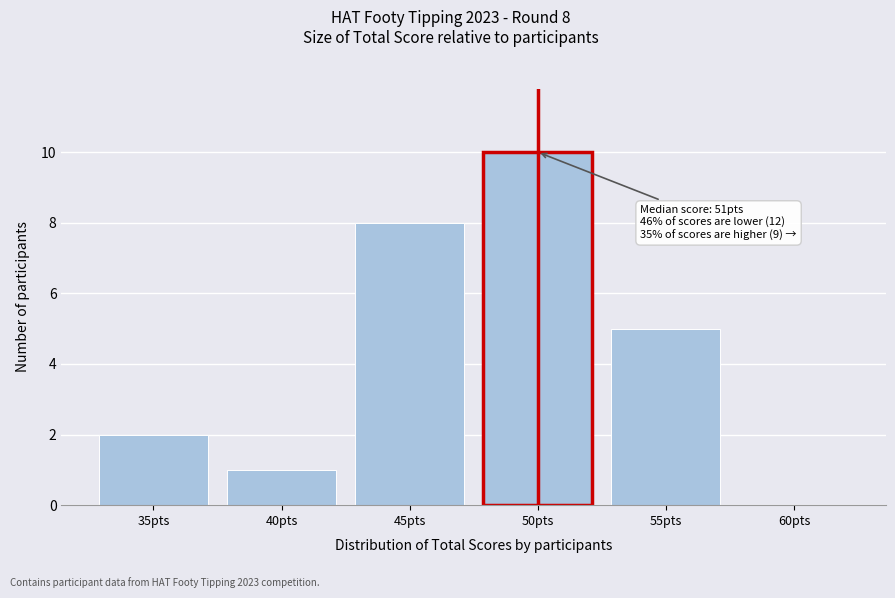

Reading left to right, what are all the values shown in this chart?

35pts=2	40pts=1	45pts=8	50pts=10	55pts=5	60pts=0